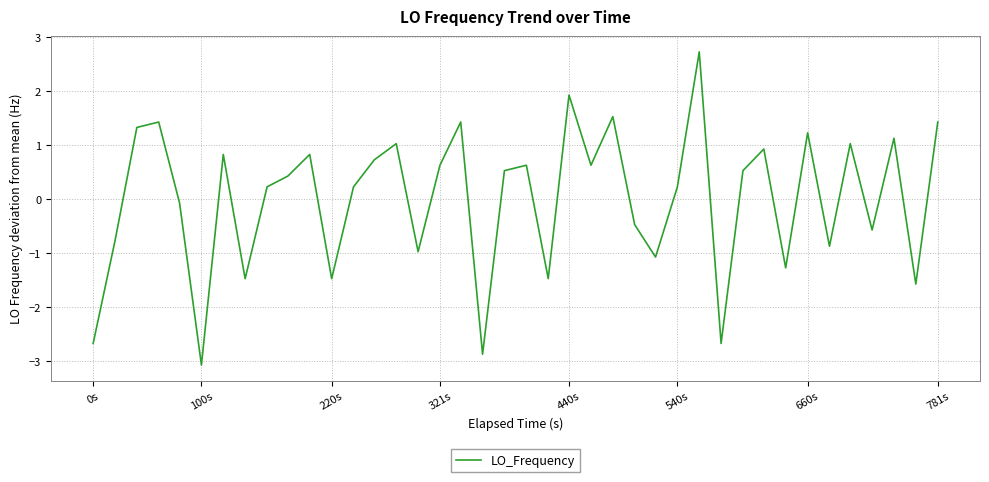

Reading left to right, what are all the values shown in this chart?

-2.7	-0.8	1.3	1.4	-0.1	-3.1	0.8	-1.5	0.2	0.4	0.8	-1.5	0.2	0.7	1.0	-1.0	0.6	1.4	-2.9	0.5	0.6	-1.5	1.9	0.6	1.5	-0.5	-1.1	0.2	2.7	-2.7	0.5	0.9	-1.3	1.2	-0.9	1.0	-0.6	1.1	-1.6	1.4